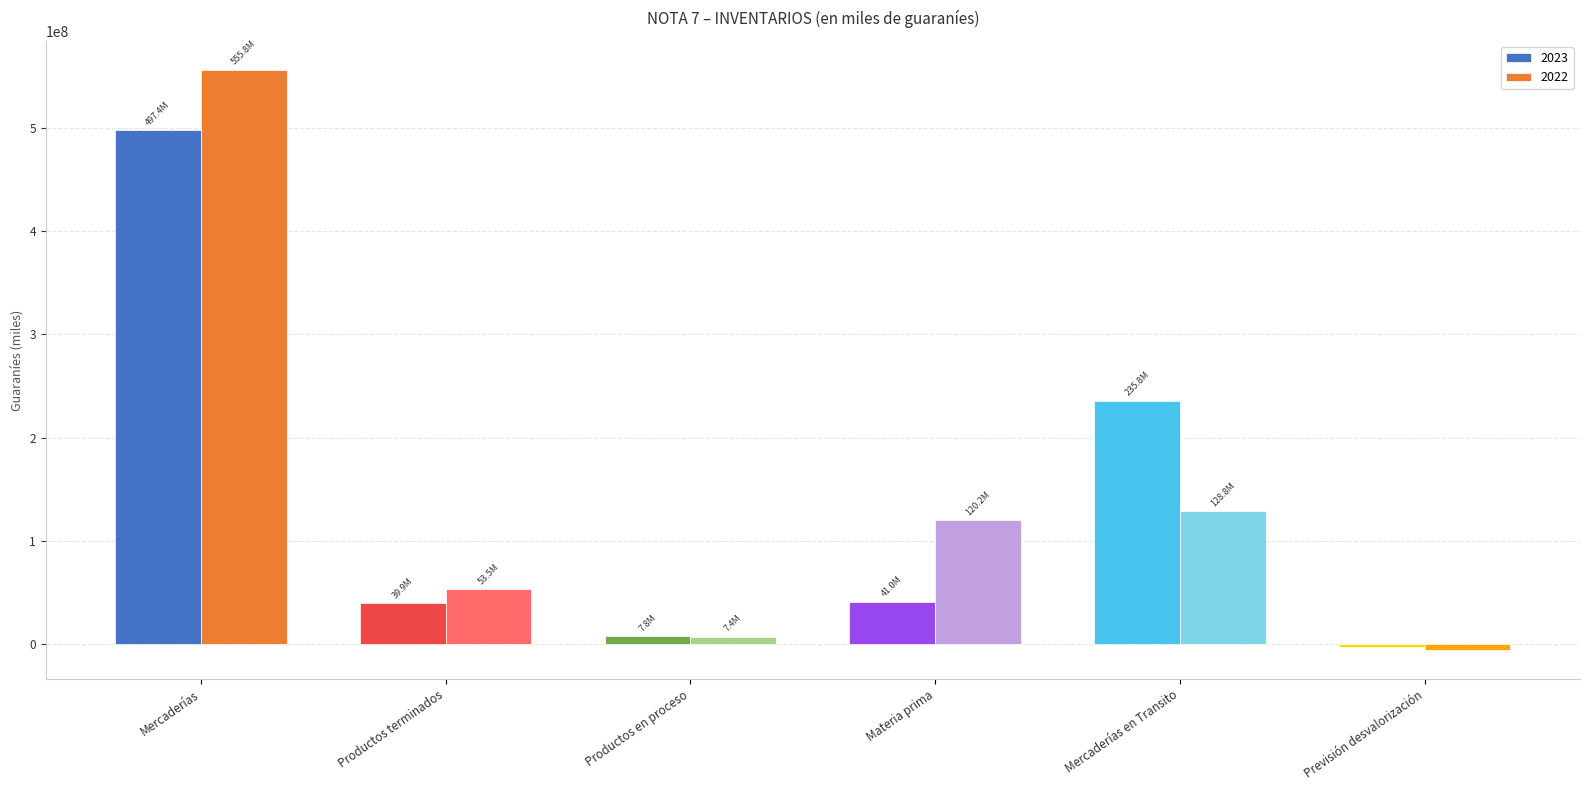

At which label does 2023 reach its minimum?

Previsión desvalorización